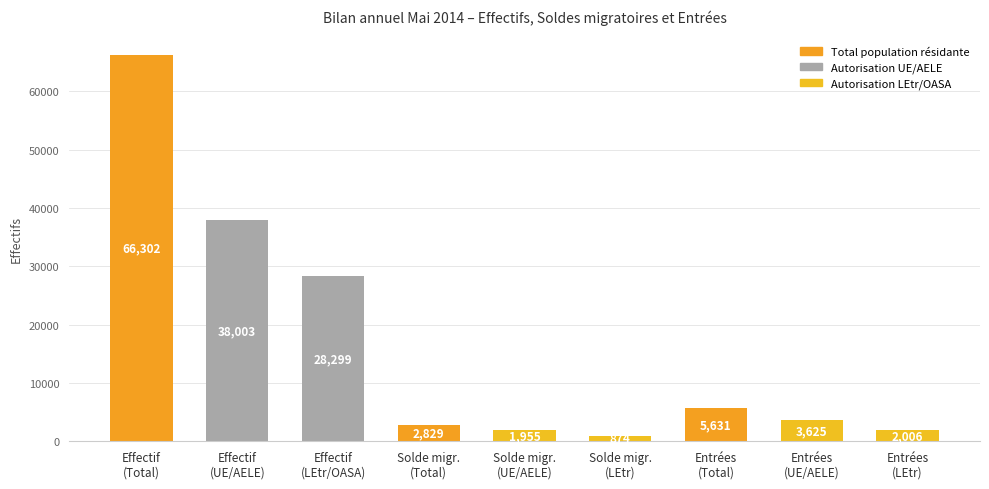

The value at Effectif
(LEtr/OASA) is 28299. True or false?

True